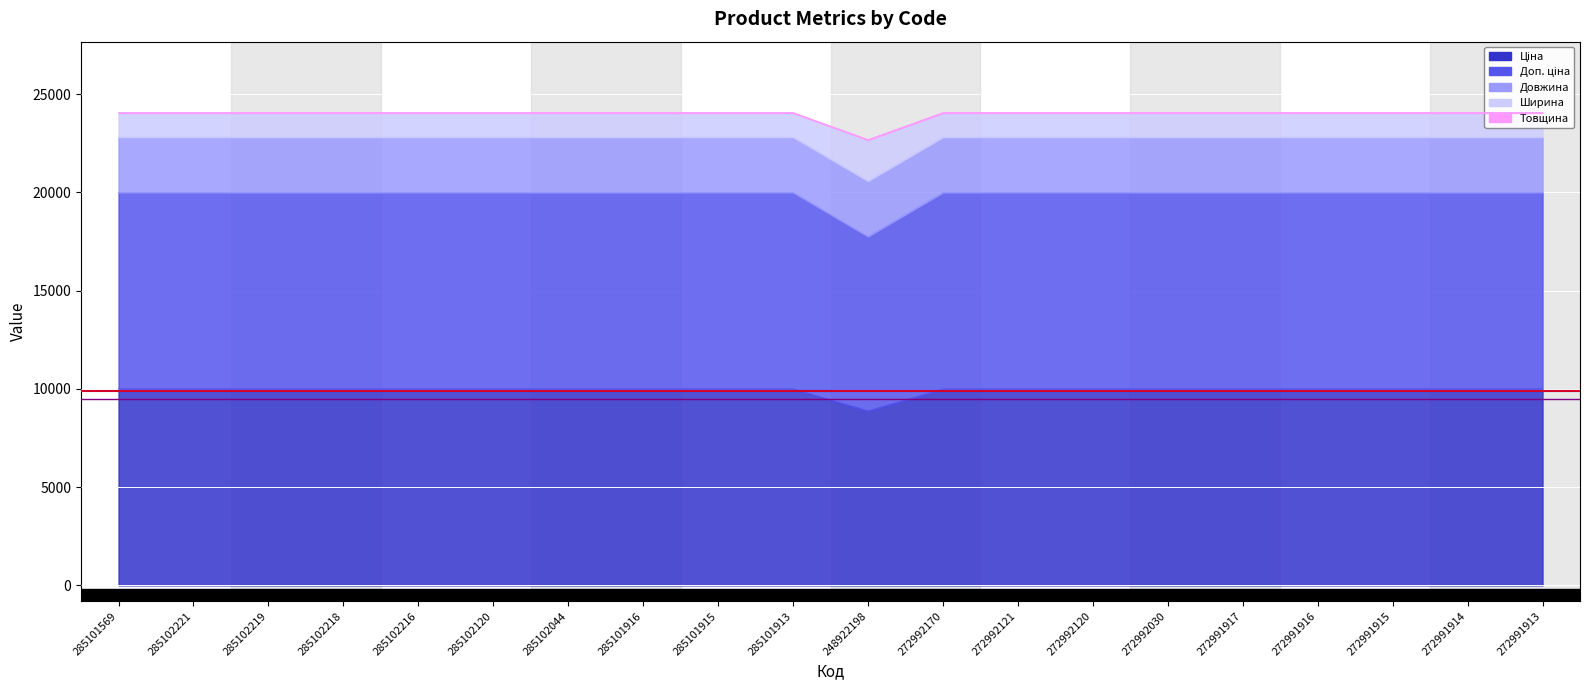

Is it true that Довжина equals 20000.0 at 285101569?

True